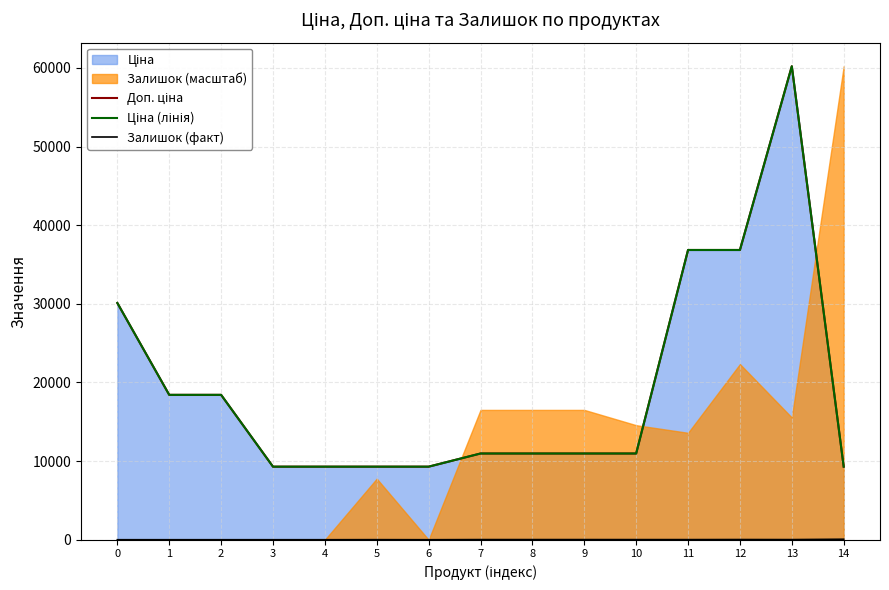

At which category is the sum across all series the highest?

13